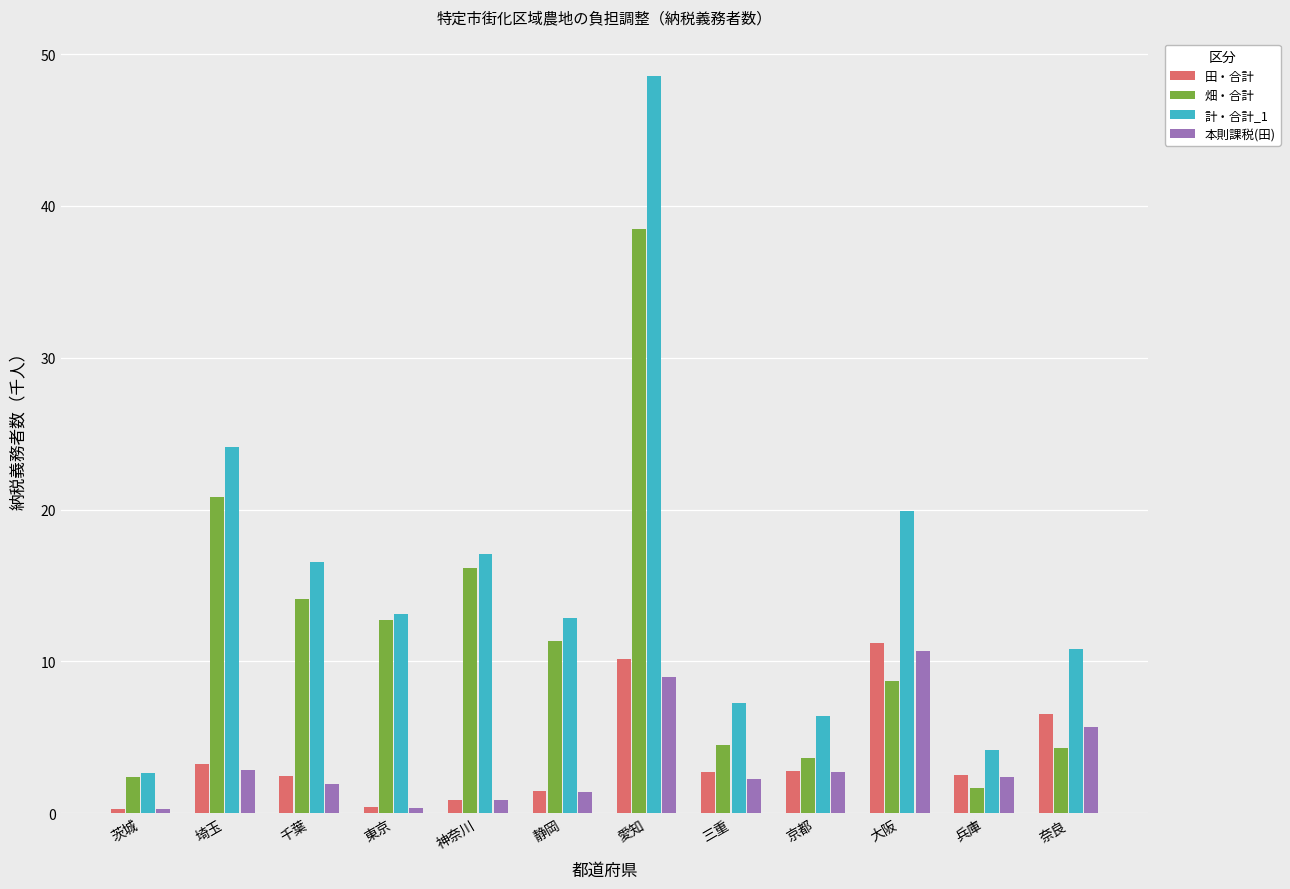

What is the highest value of the 畑・合計 series?

38.5